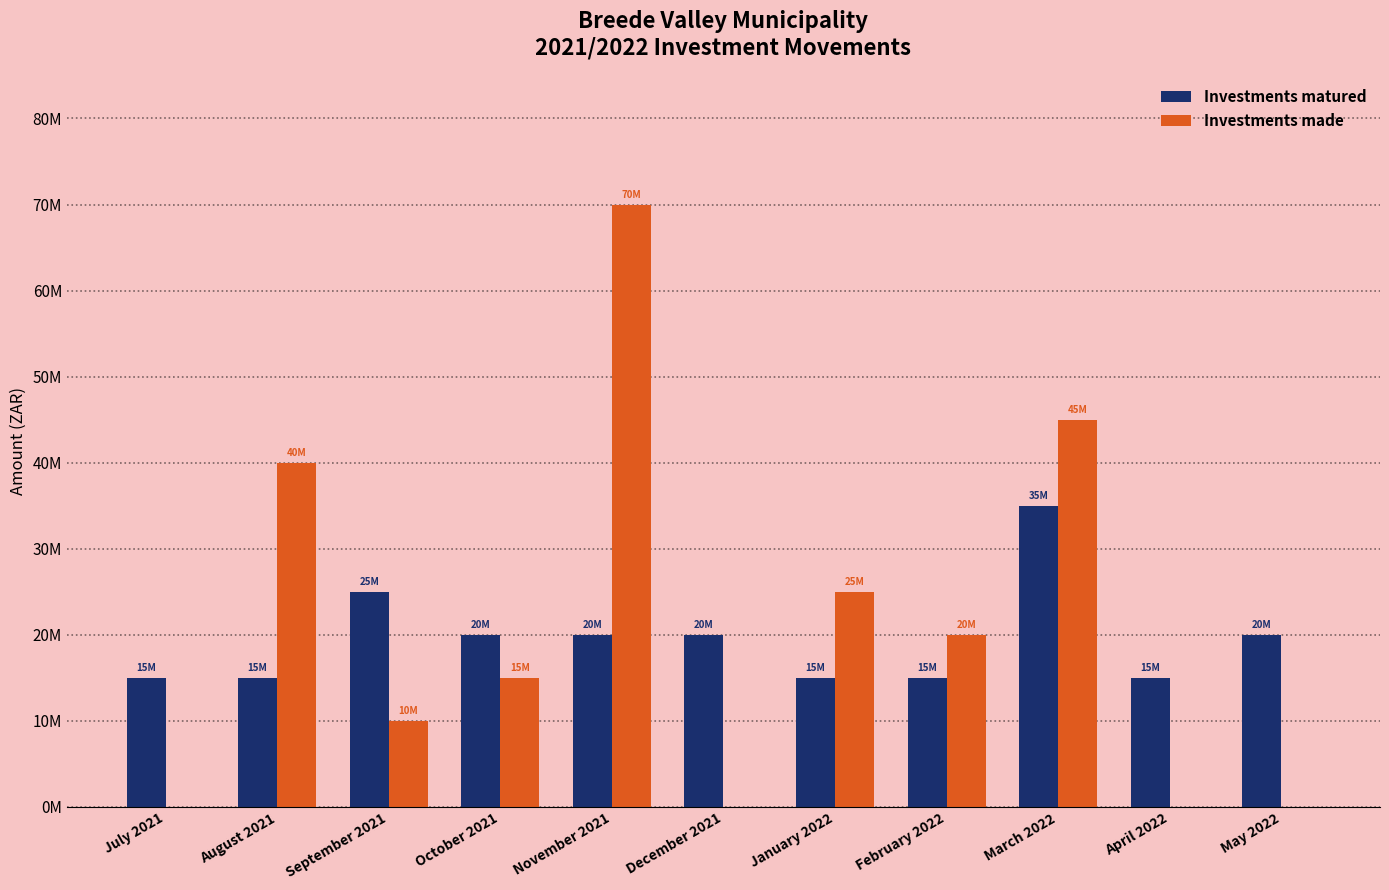

Reading left to right, what are all the values shown in this chart?

Investments matured: July 2021=15	August 2021=15	September 2021=25	October 2021=20	November 2021=20	December 2021=20	January 2022=15	February 2022=15	March 2022=35	April 2022=15	May 2022=20
Investments made: July 2021=0	August 2021=40	September 2021=10	October 2021=15	November 2021=70	December 2021=0	January 2022=25	February 2022=20	March 2022=45	April 2022=0	May 2022=0